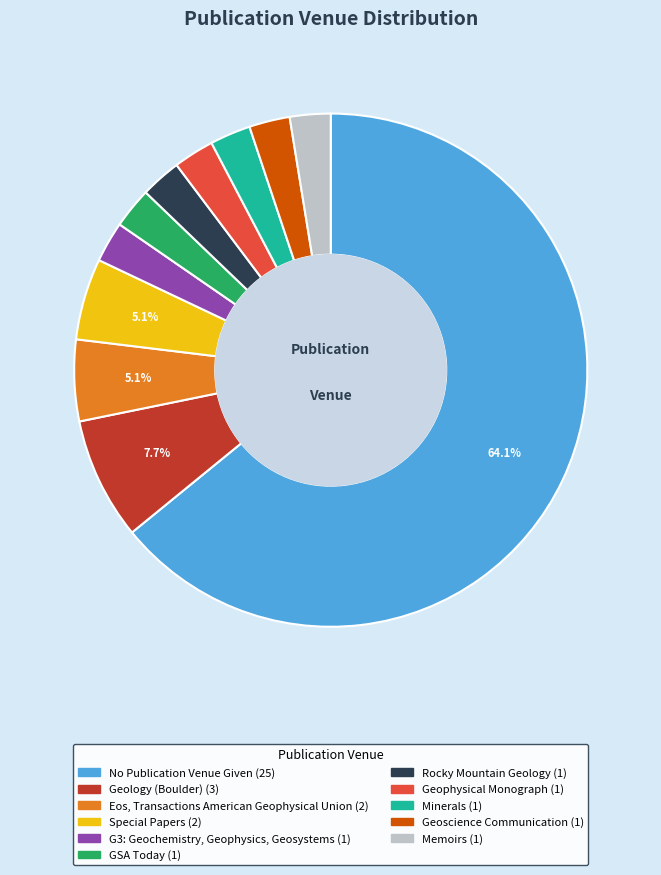

Is the sum of Special Papers and Geology (Boulder) greater than half?

No